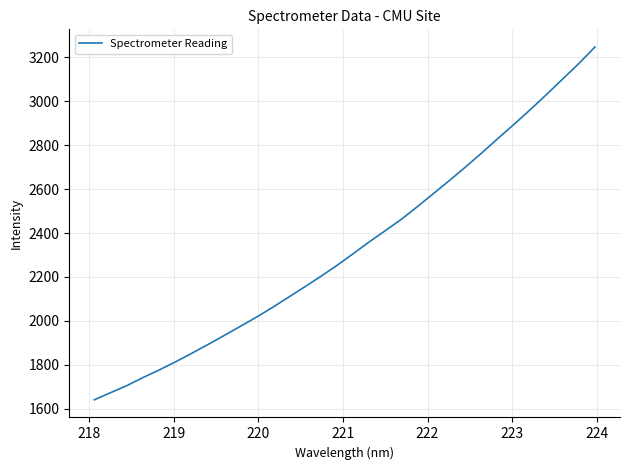

What is the smallest value displayed?

1640.6